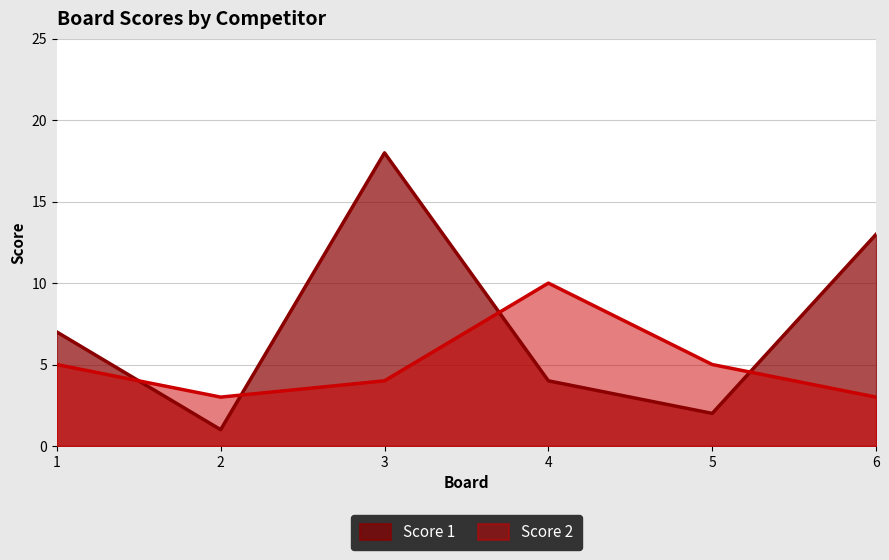

At which category does Score 1 reach its first local peak?

3